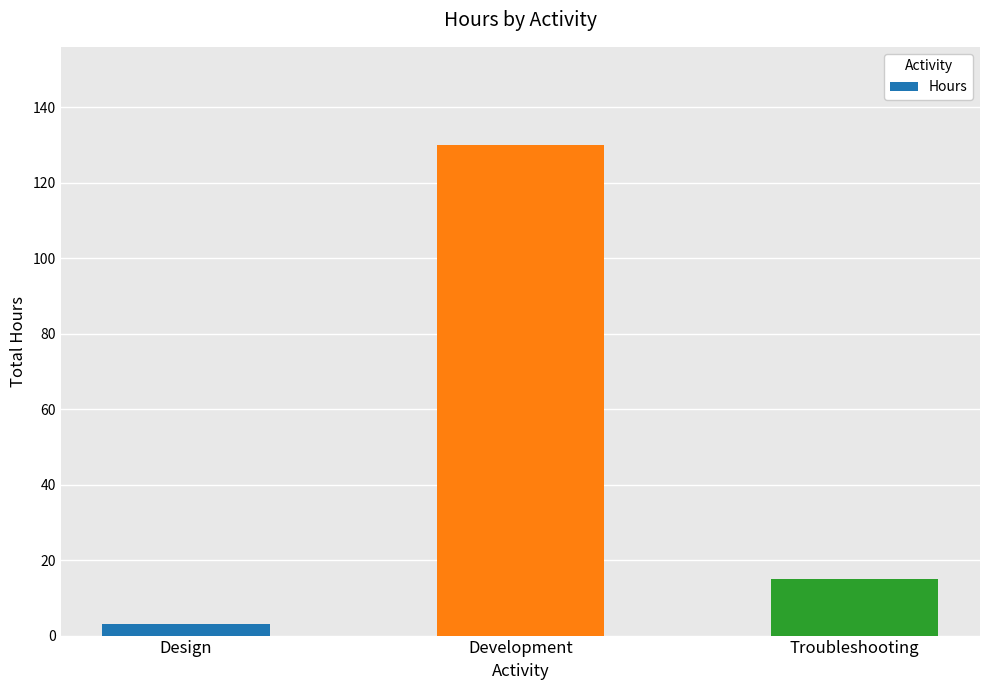

List the labels in order of value, smallest first.

Design, Troubleshooting, Development